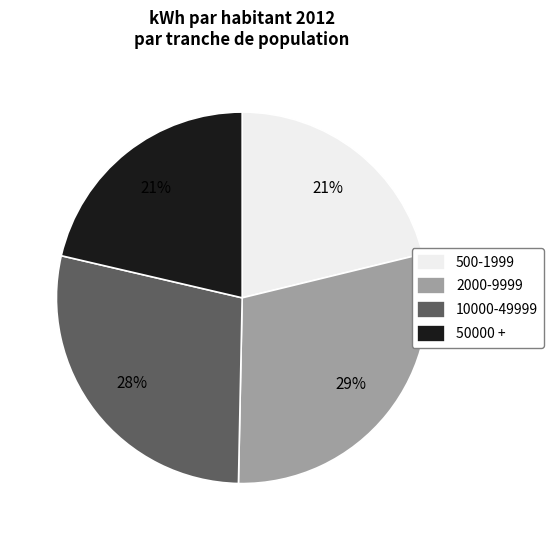

To the nearest percent, what is the average slice percentage?

25%